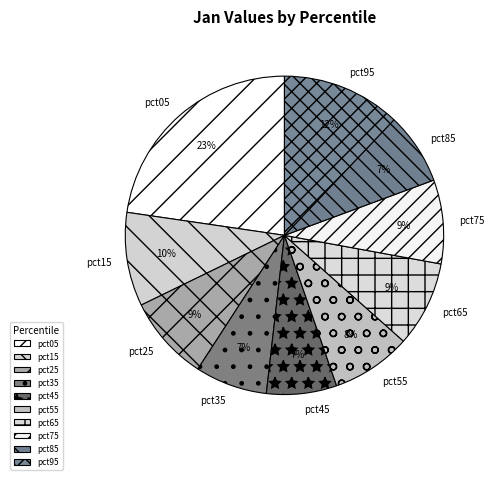

What percentage is the pct65 slice, to the nearest percent?

9%